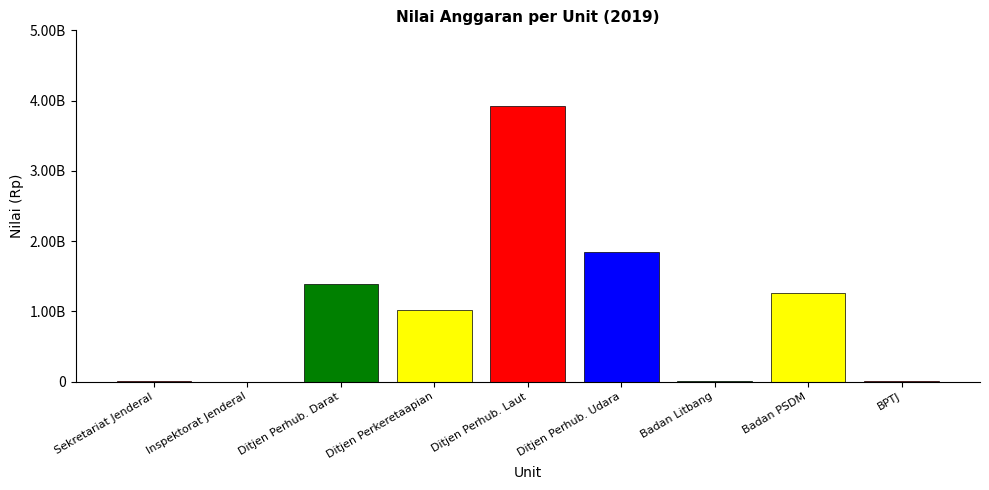

Are the bars horizontal?

No